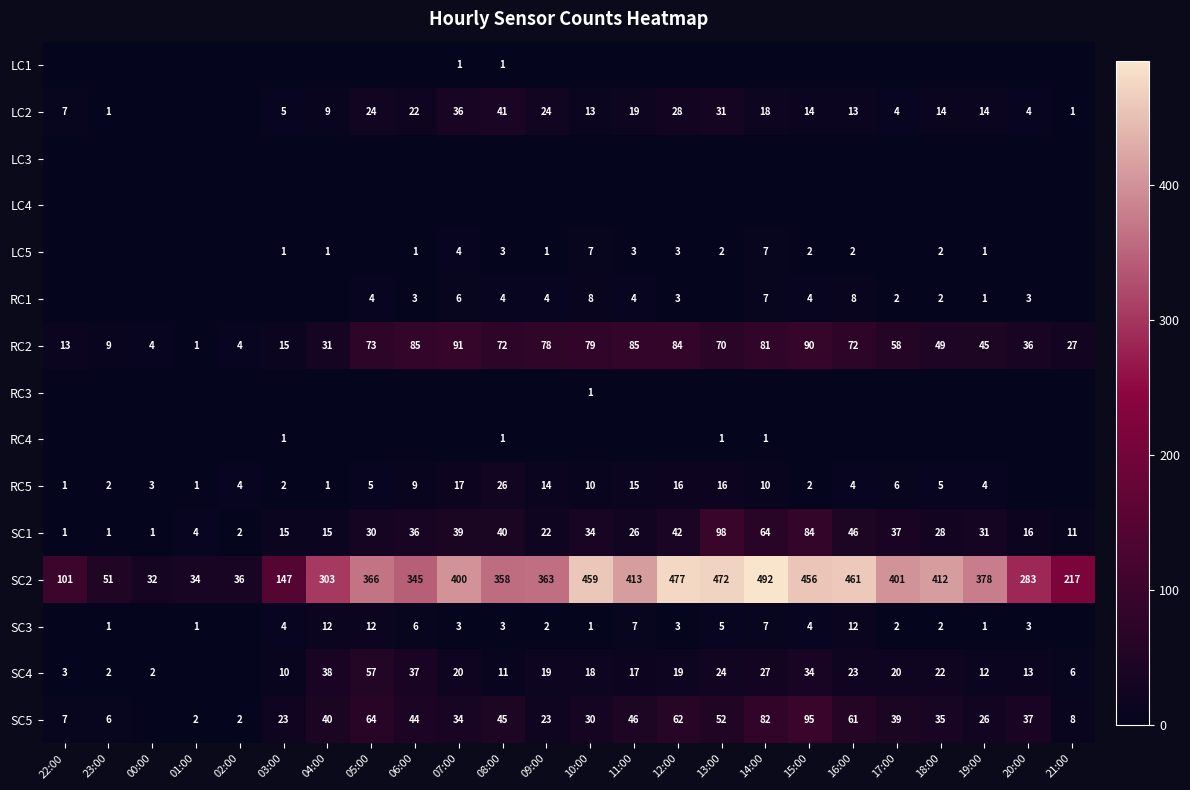

What is the difference between the SC5 values at 21:00 and 01:00?

6